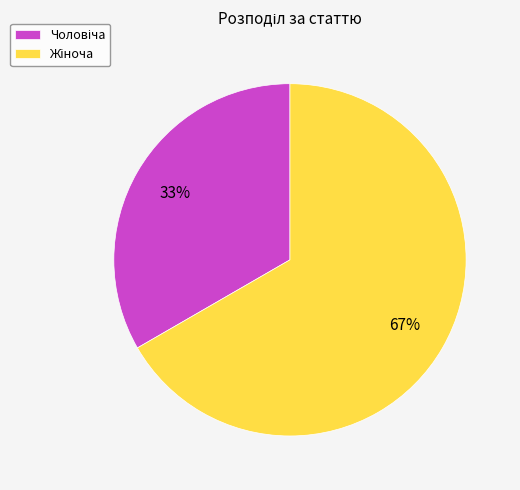

Which category has the smallest portion of the pie?

Чоловіча